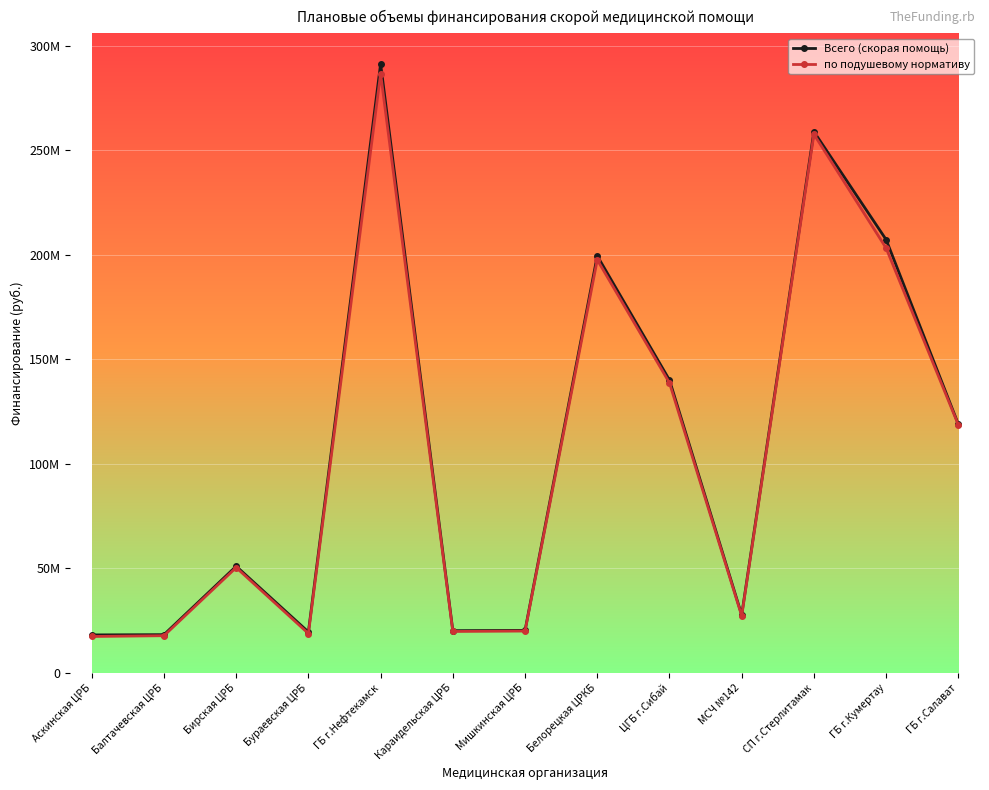

At how many categories does at least one series exceed 190021644?

4